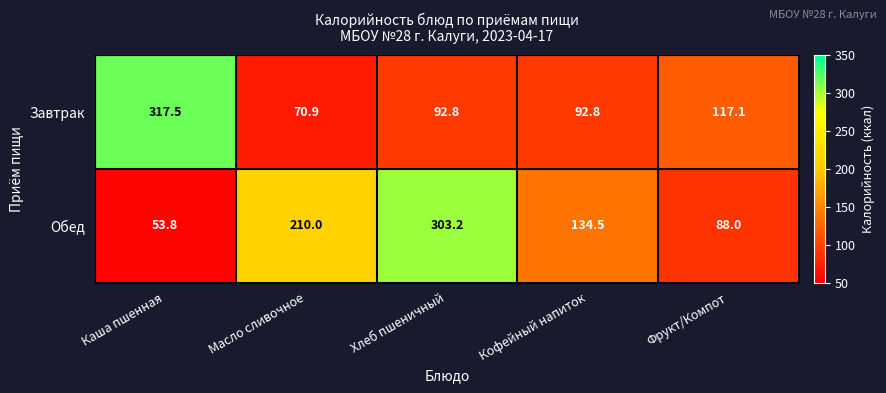

What is the maximum value shown in the chart?

317.5